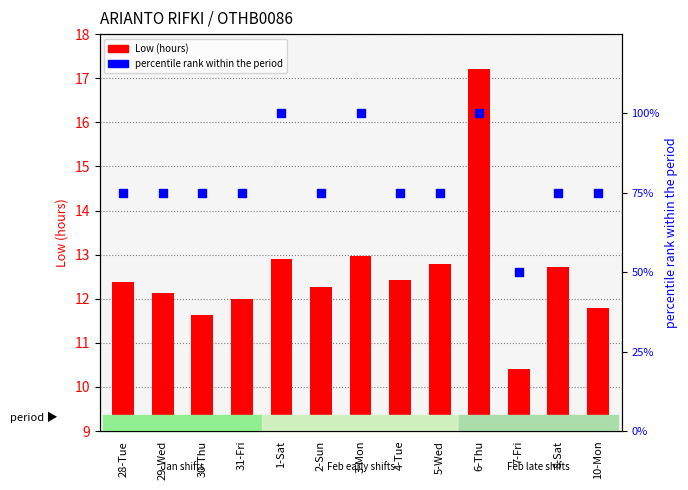

At which category is the sum across all series the highest?

6-Thu